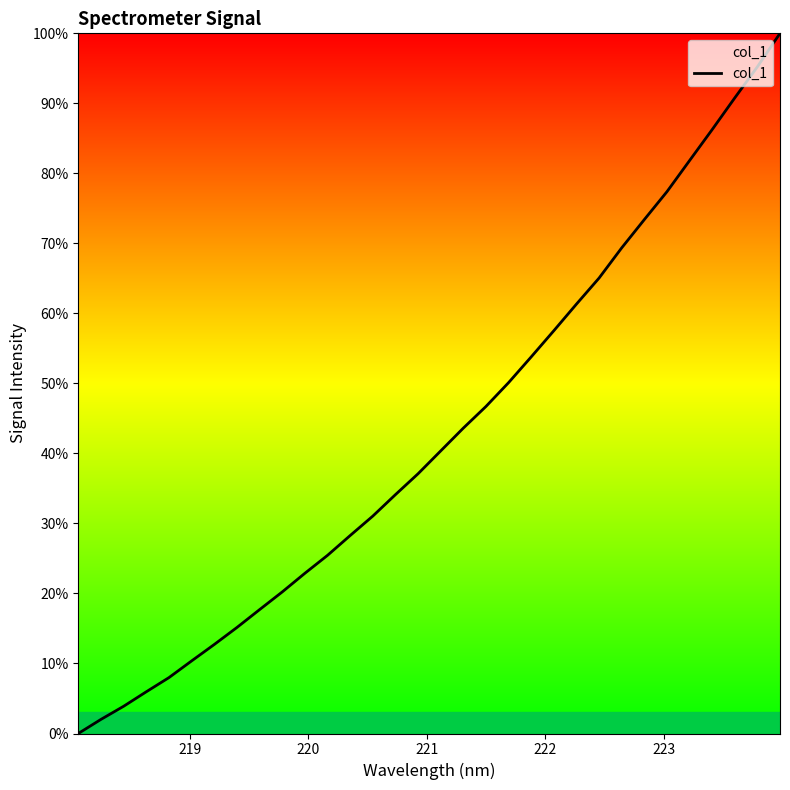

What is the maximum value shown in the chart?

100.0